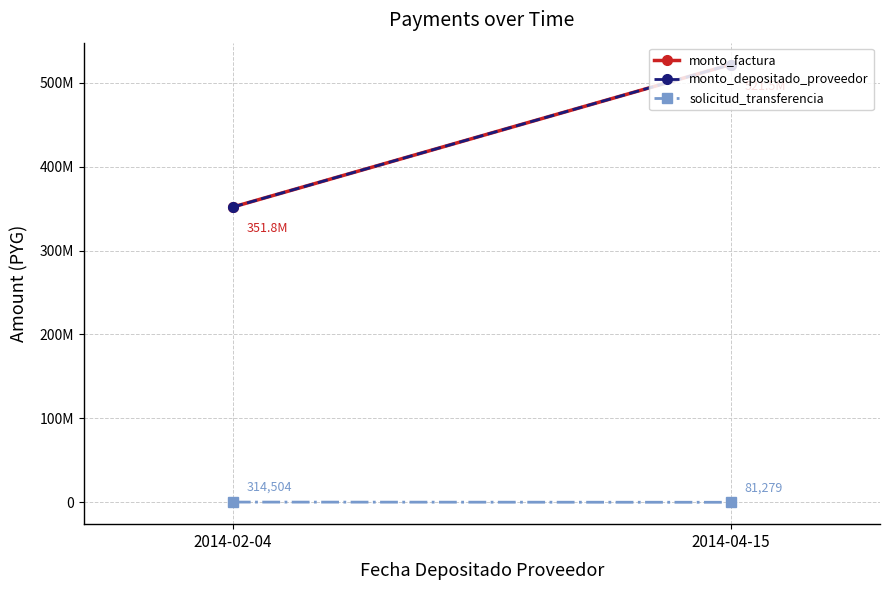

At which label is solicitud_transferencia closest to 197891?

2014-04-15